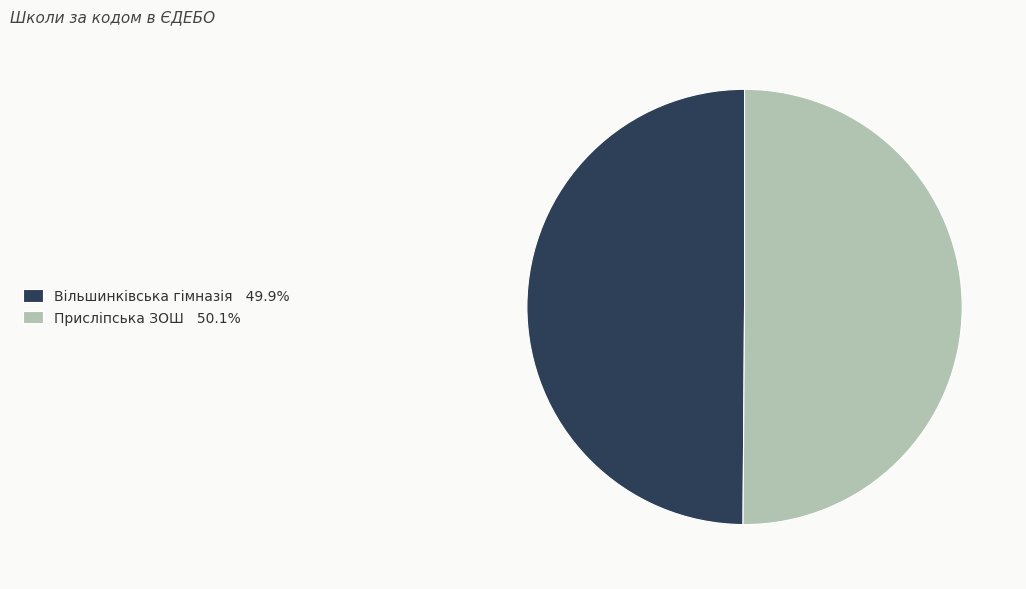

What is the ratio of the value at Вільшинківська гімназія to the value at Присліпська ЗОШ?

1.0